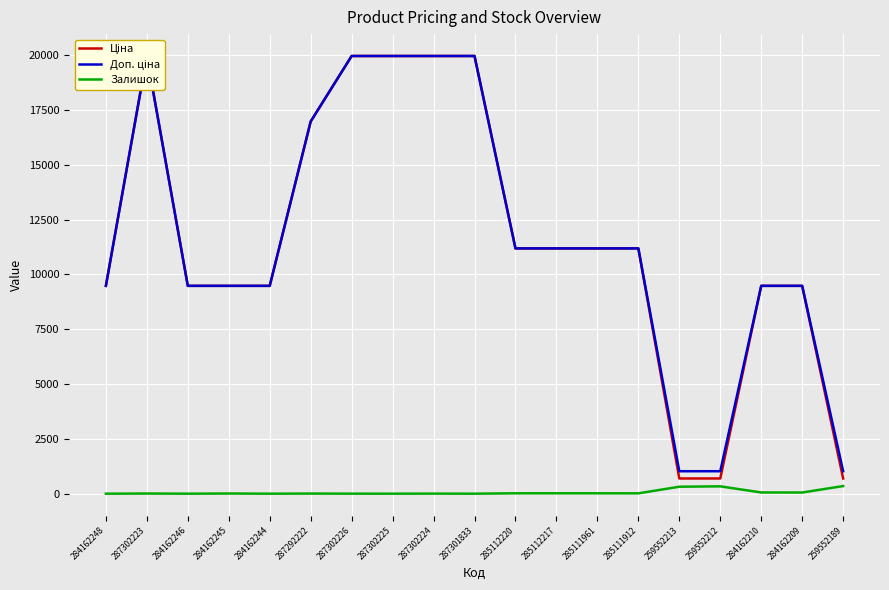

True or false: Доп. ціна has more than 2 points higher than both neighbors.

False